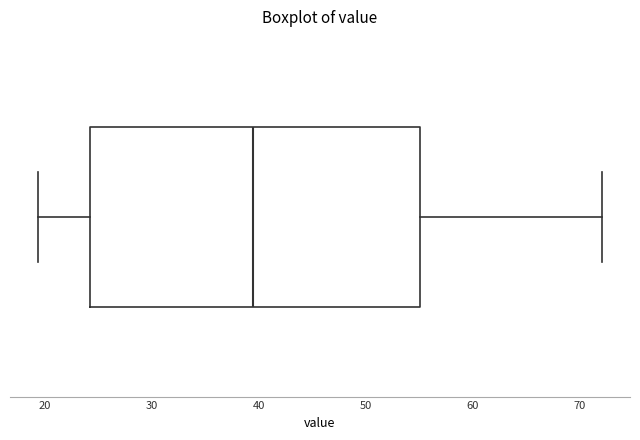

Read this box plot against the x-axis: the position of the median line, the range covered by the box, and the ends of both whiskers. The values are not printed on the chart, so give them approximately, as read against the axis.

median 40, box 24 to 55, whiskers 19 to 72